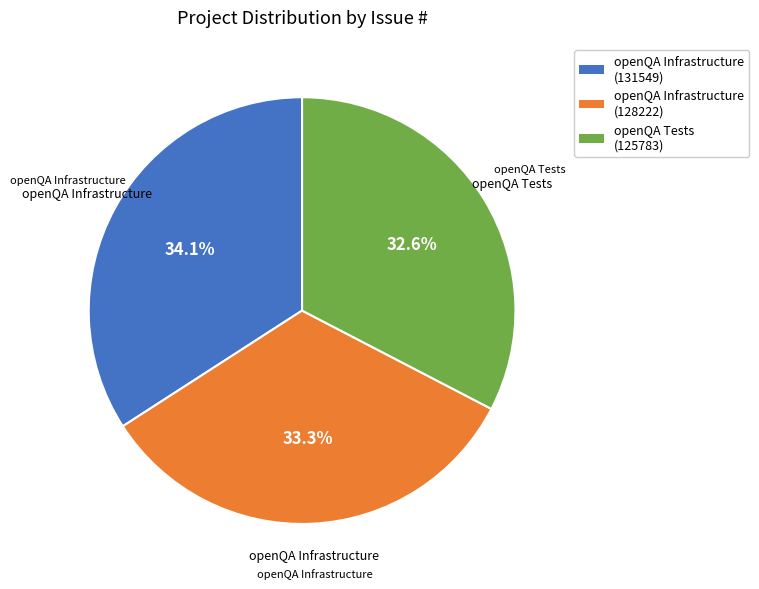

Count the number of slices in the pie.

3